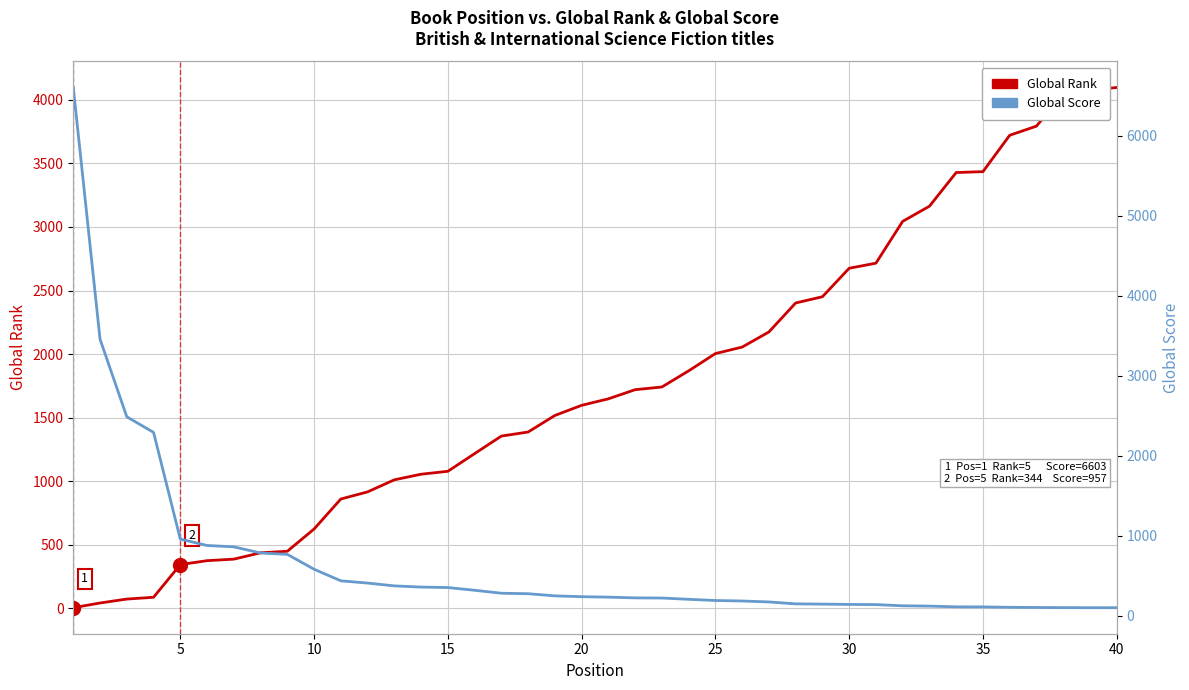

Reading left to right, list all the values displayed in this chart.

Global Rank: 5	42	73	87	344	375	387	437	449	624	860	916	1011	1055	1078	1217	1355	1387	1517	1597	1648	1720	1741	1868	2004	2055	2174	2402	2451	2675	2715	3044	3163	3428	3435	3721	3793	4044	4075	4097
Global Score: 6603	3456	2486	2291	957	877	860	783	766	580	435	407	372	357	351	317	280	274	247	237	231	222	220	204	189	183	171	147	144	140	138	123	119	110	109	104	102	100	99	99